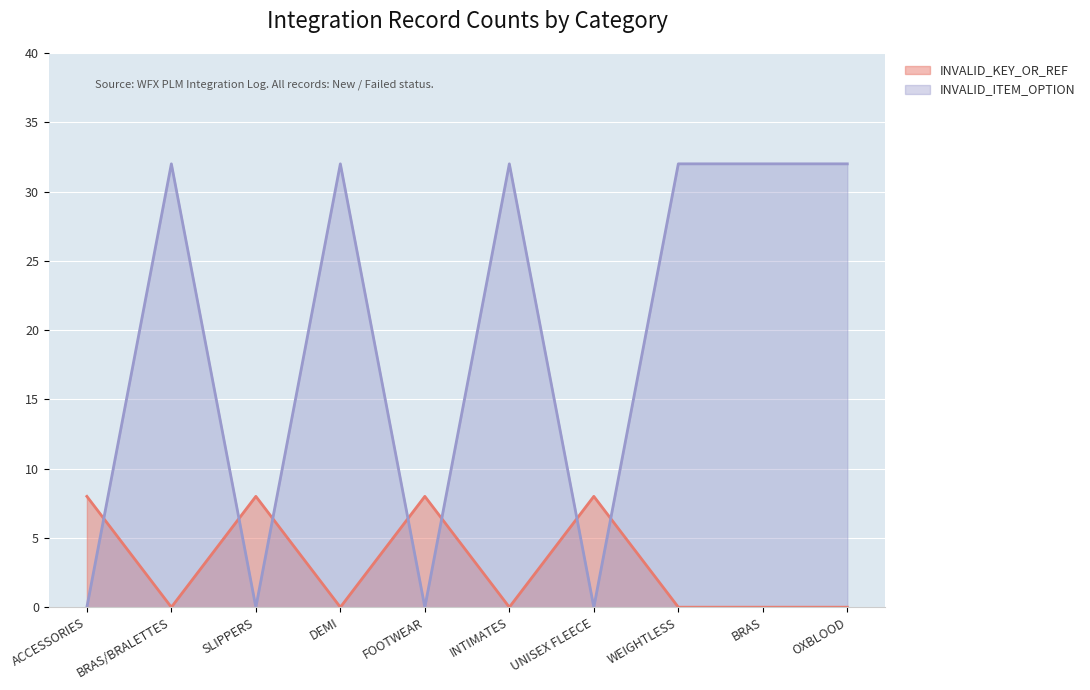

At how many categories does at least one series exceed 4?

10